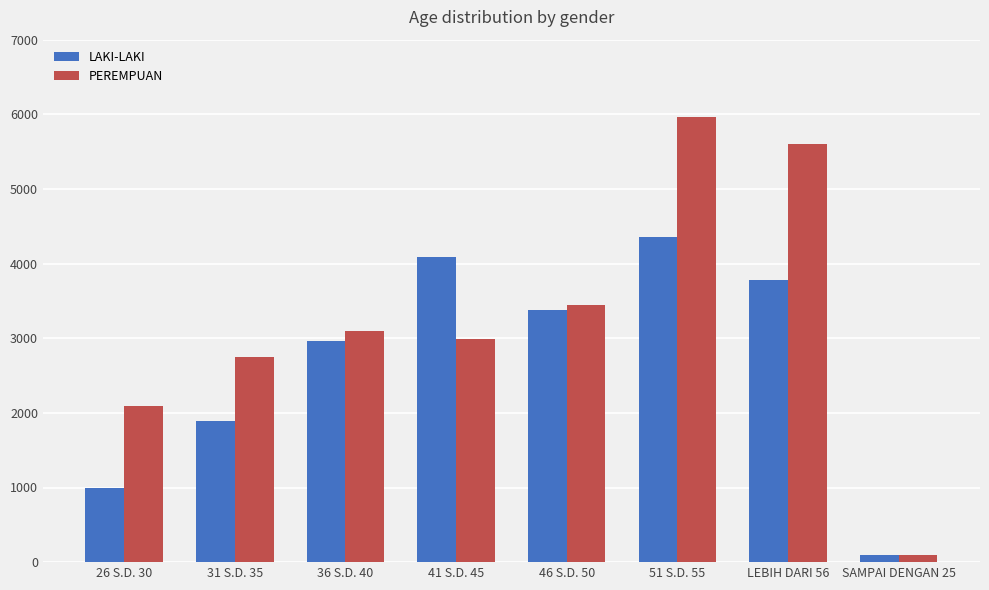

What is the sum of all PEREMPUAN values?

26017